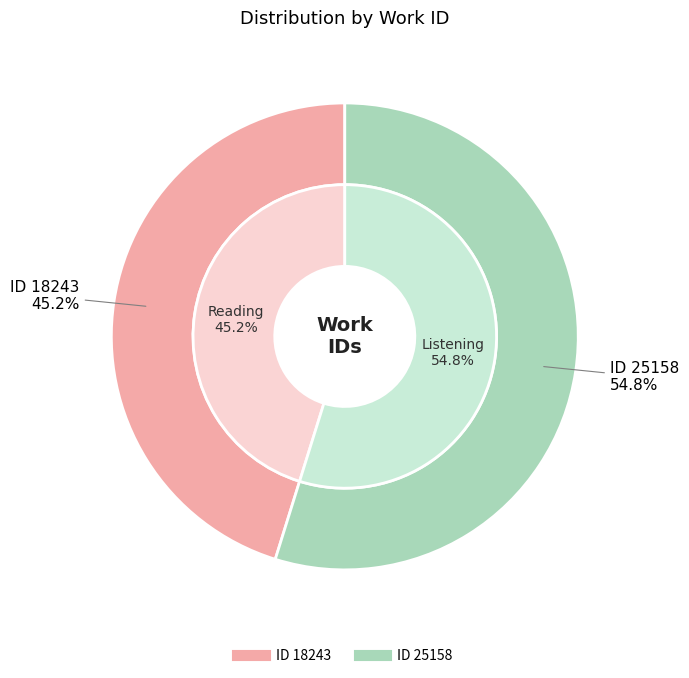

Does any single category account for the majority?

Yes